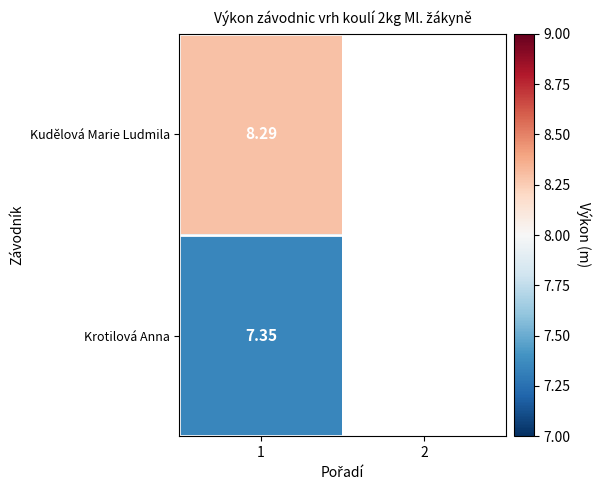

At 1, list the series in order from smallest to largest.

Krotilová Anna, Kudělová Marie Ludmila